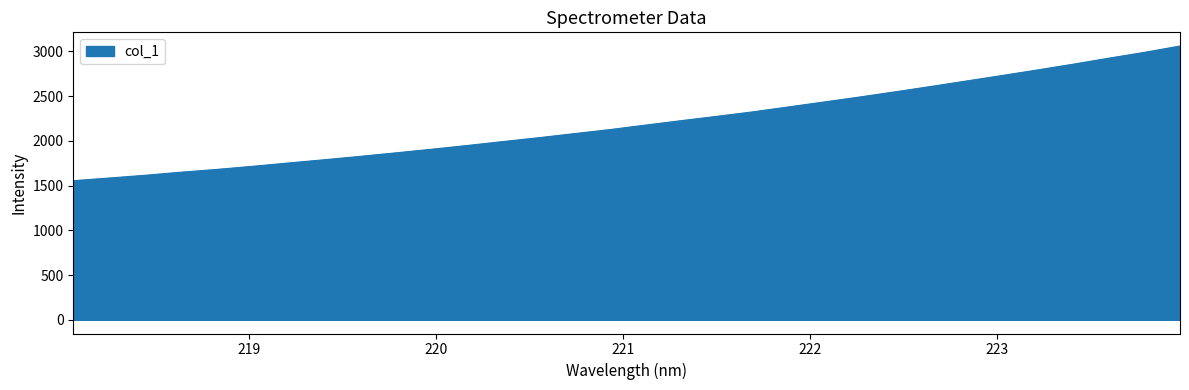

What is the difference between the maximum and minimum values?

1505.6